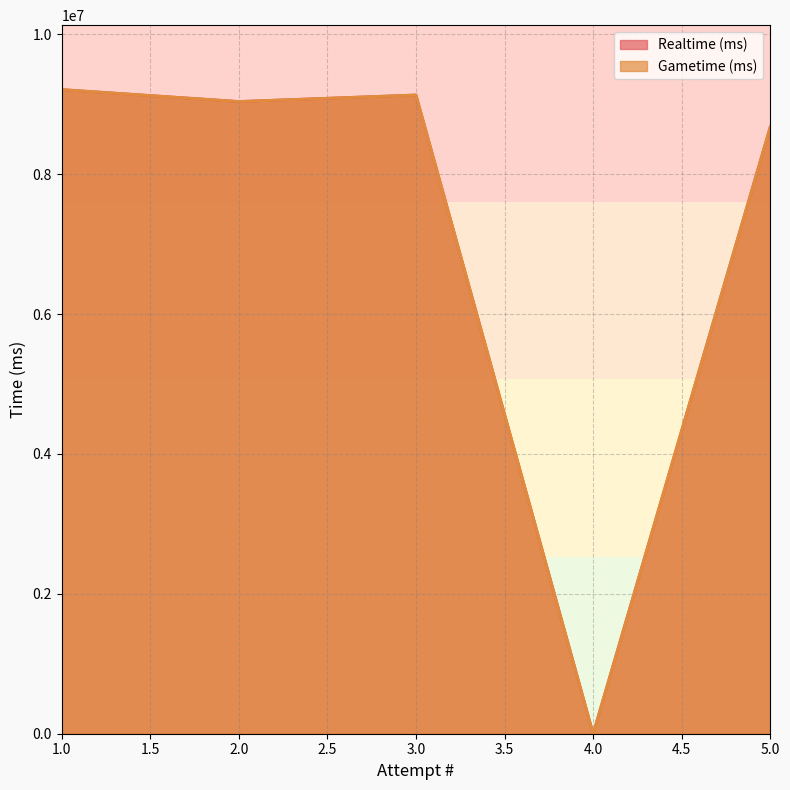

True or false: Gametime (ms) and Realtime (ms) cross at least once.

False